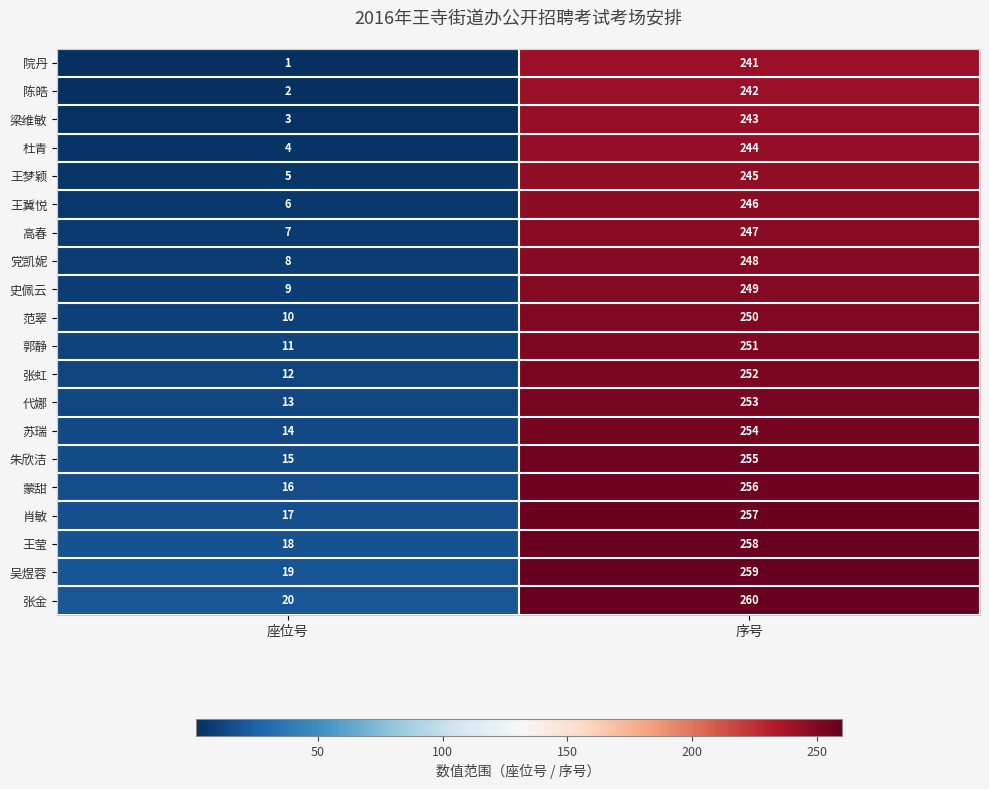

What is the spread (max minus min) of values at 座位号?

19